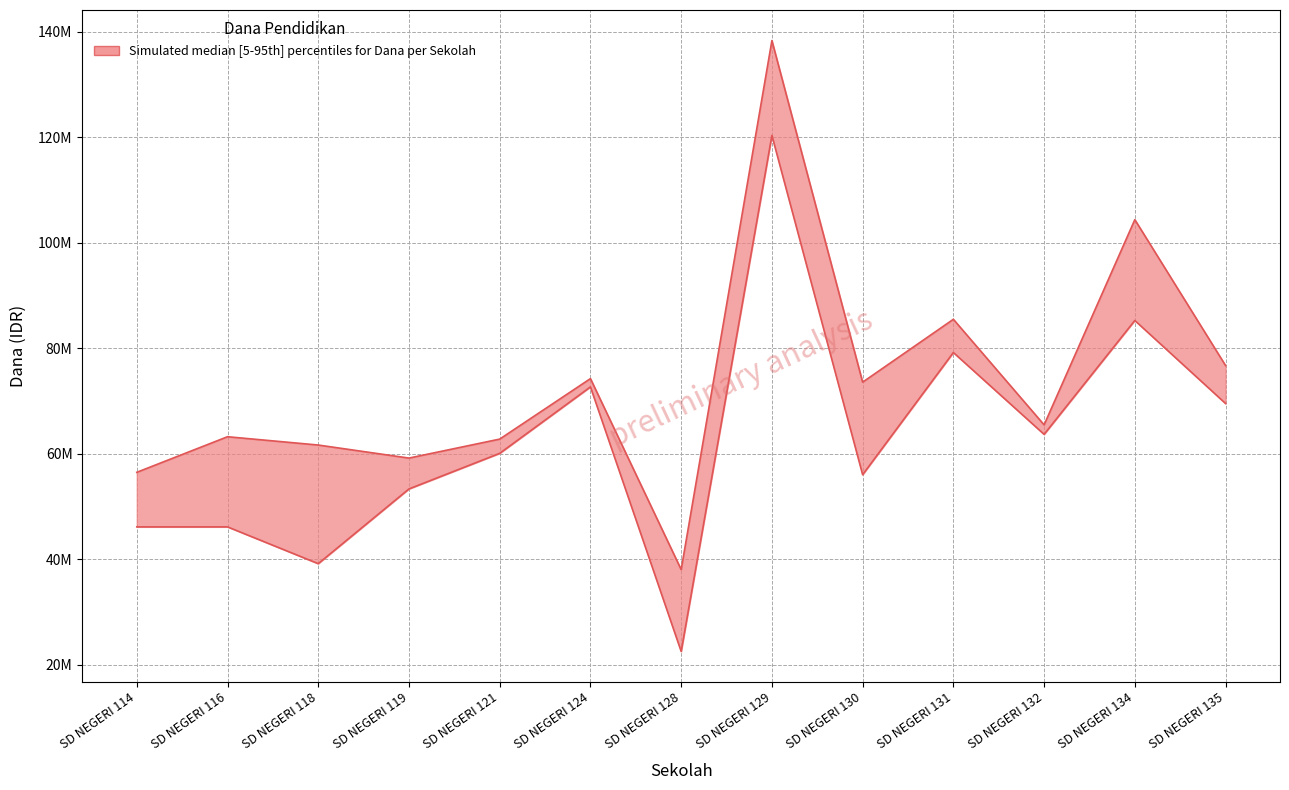

What is the difference between the second highest and minimum values in the Dana Disalurkan series?

66375000